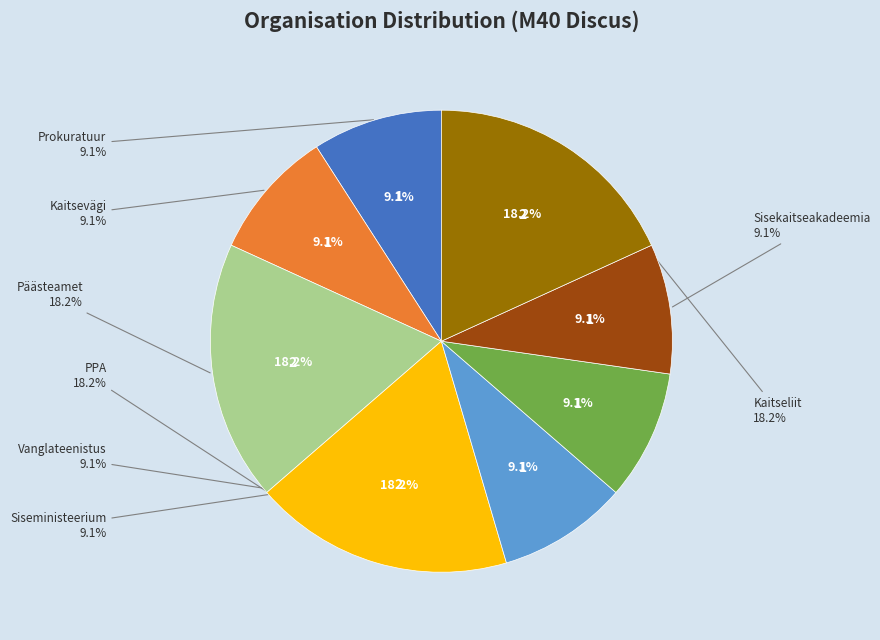

To the nearest percent, what percentage of the pie is Kaitsevägi?

9%